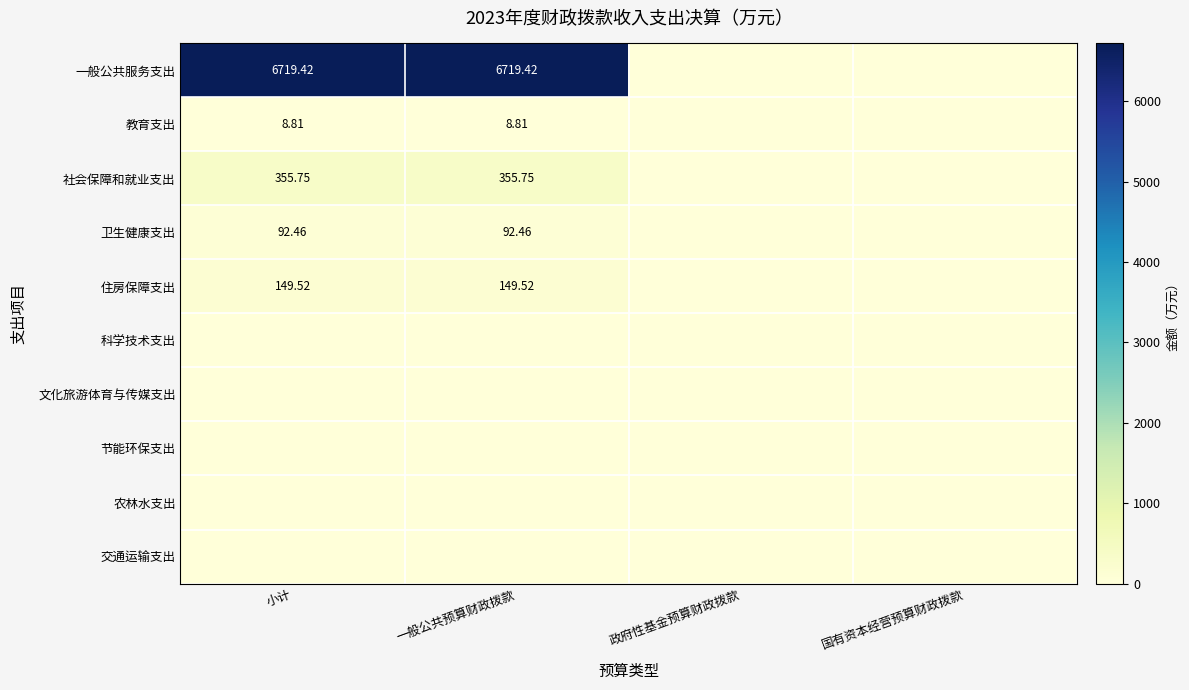

Which series has the largest total across all categories?

一般公共服务支出